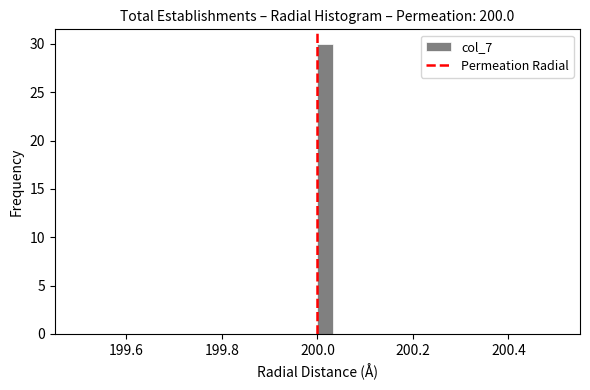

Around what value on the x-axis is the tallest bar? Give the approximate position of its centre, as read against the axis.

200.02